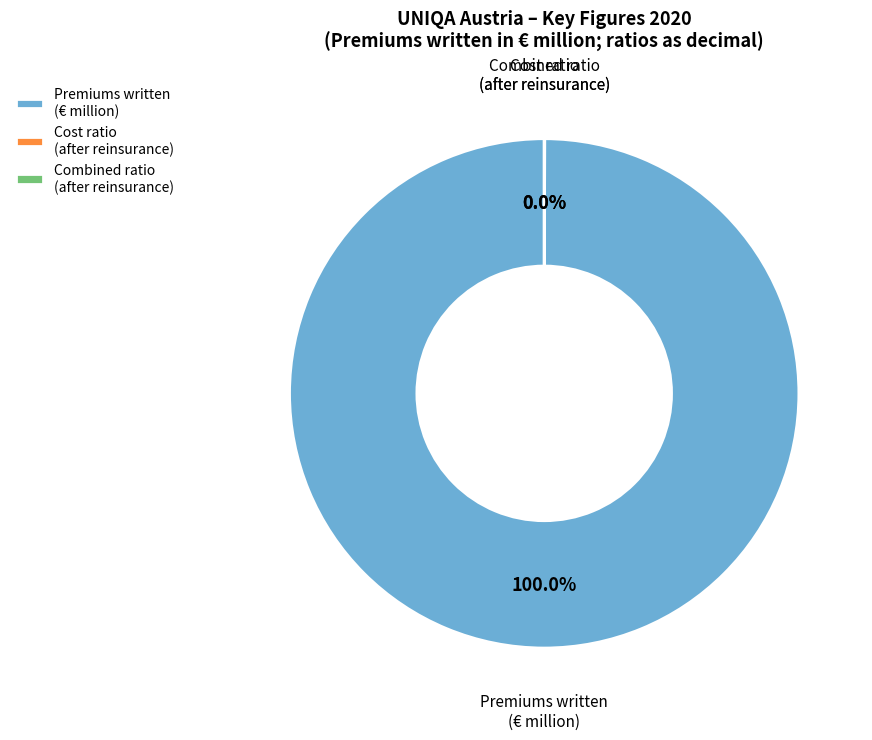

Which slice is the largest?

Premiums written